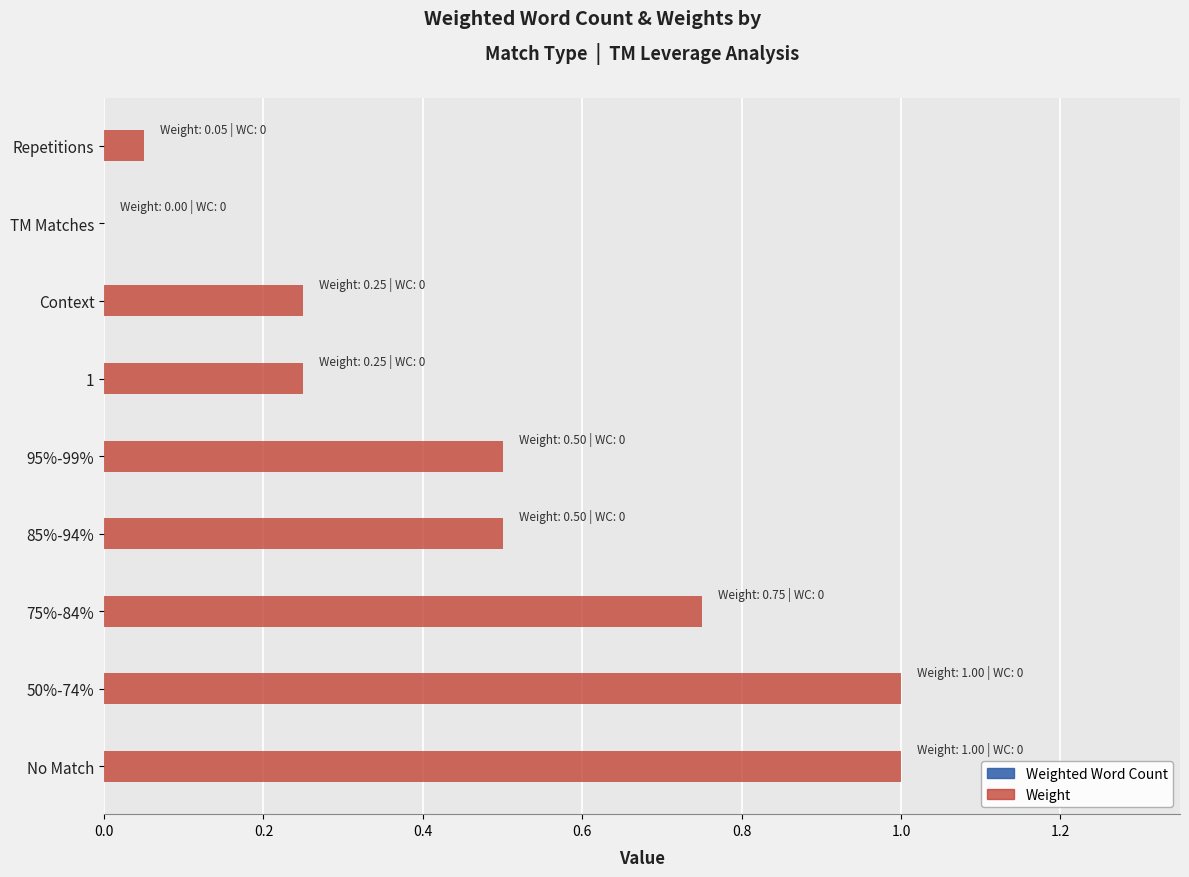

Is it true that the value at 95%-99% is 0.1?

False